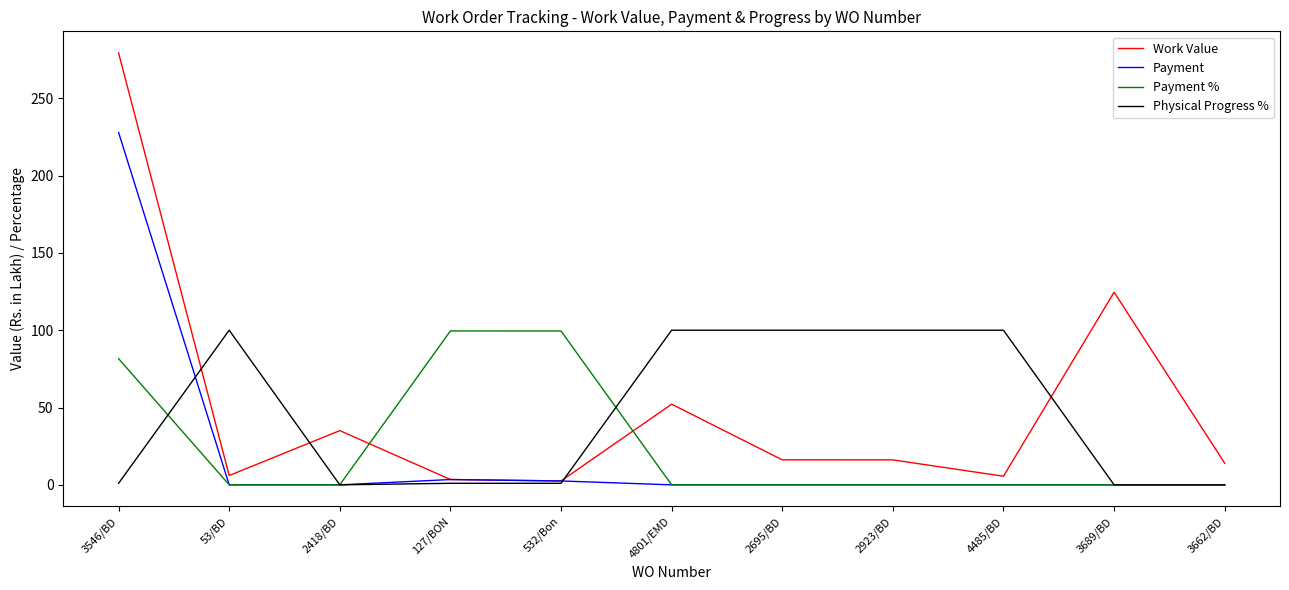

Which series has the largest total across all categories?

Work Value